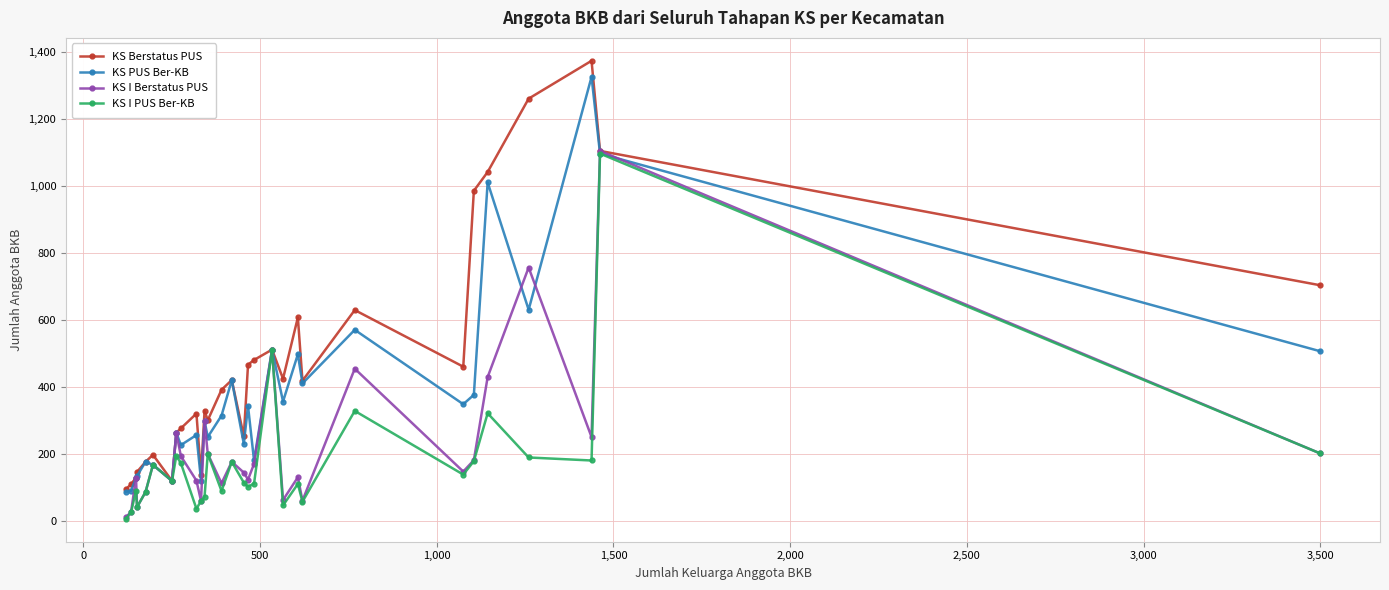

List the series in order of their overall mean, lowest first.

KS I PUS Ber-KB, KS I Berstatus PUS, KS PUS Ber-KB, KS Berstatus PUS